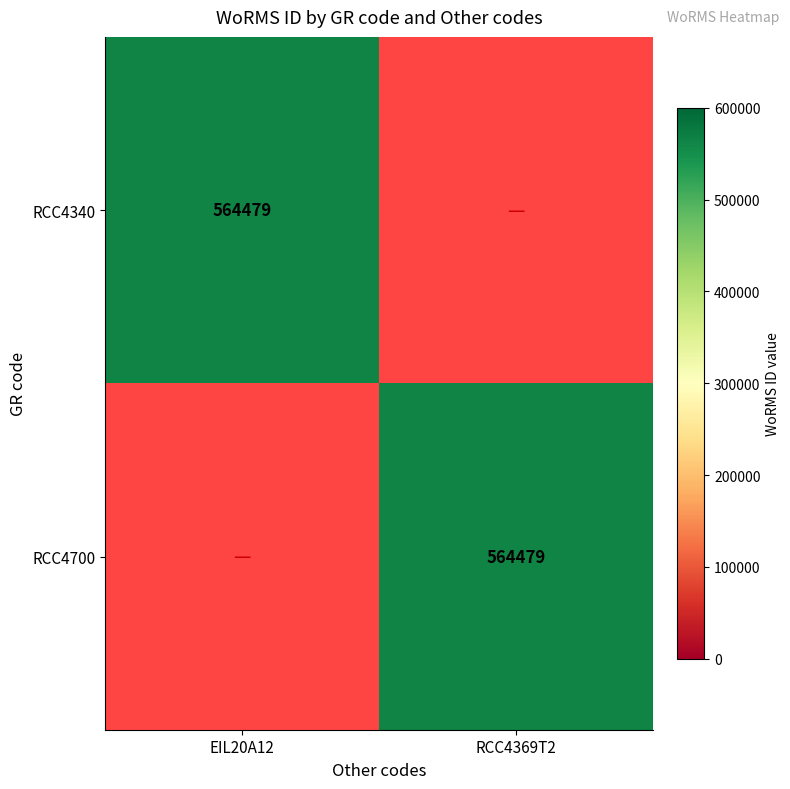

Which has a higher value, RCC4369T2 or EIL20A12?

EIL20A12